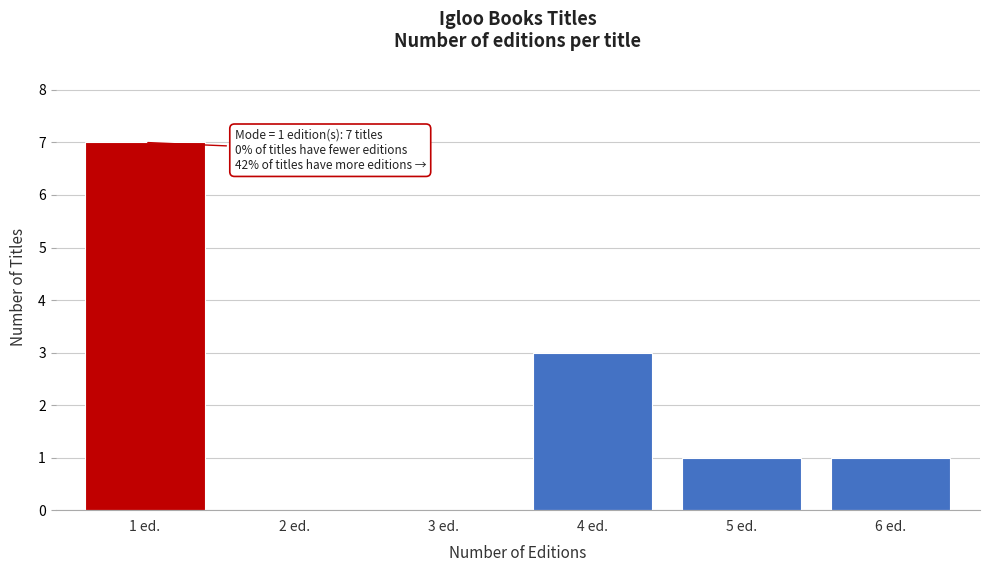

Reading left to right, list all the values displayed in this chart.

1 ed.=7	2 ed.=0	3 ed.=0	4 ed.=3	5 ed.=1	6 ed.=1